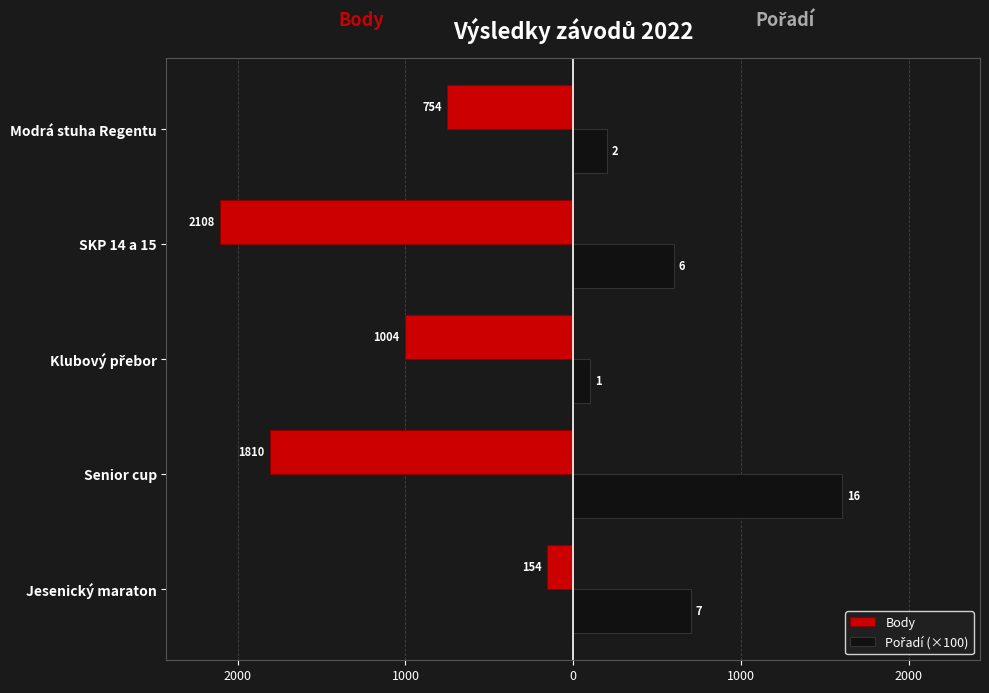

How many data points in Pořadí (×100) are above 600?

2